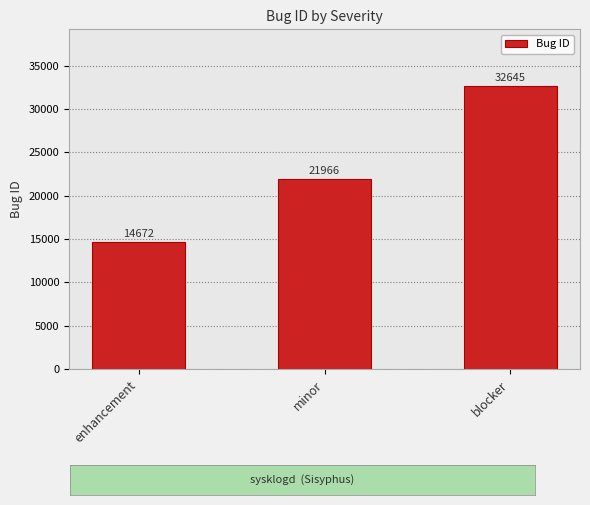

What is the difference between the maximum and second lowest values?

10679